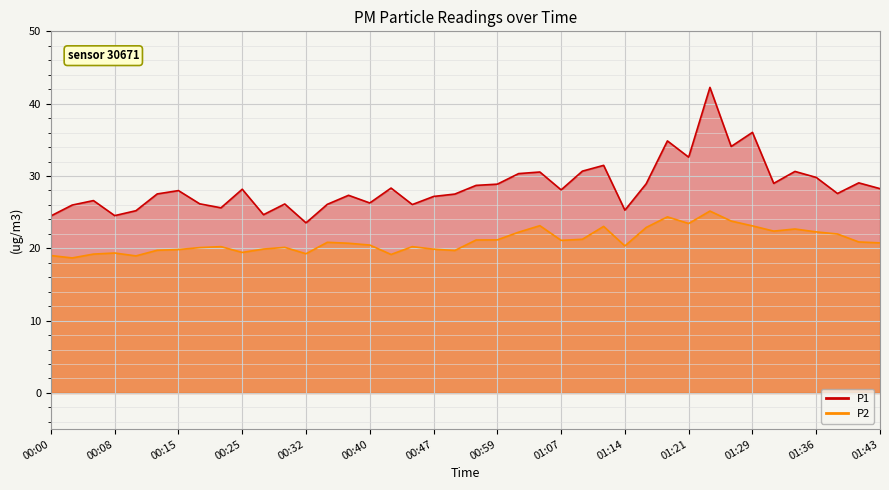

At which category is the sum across all series the highest?

01:24